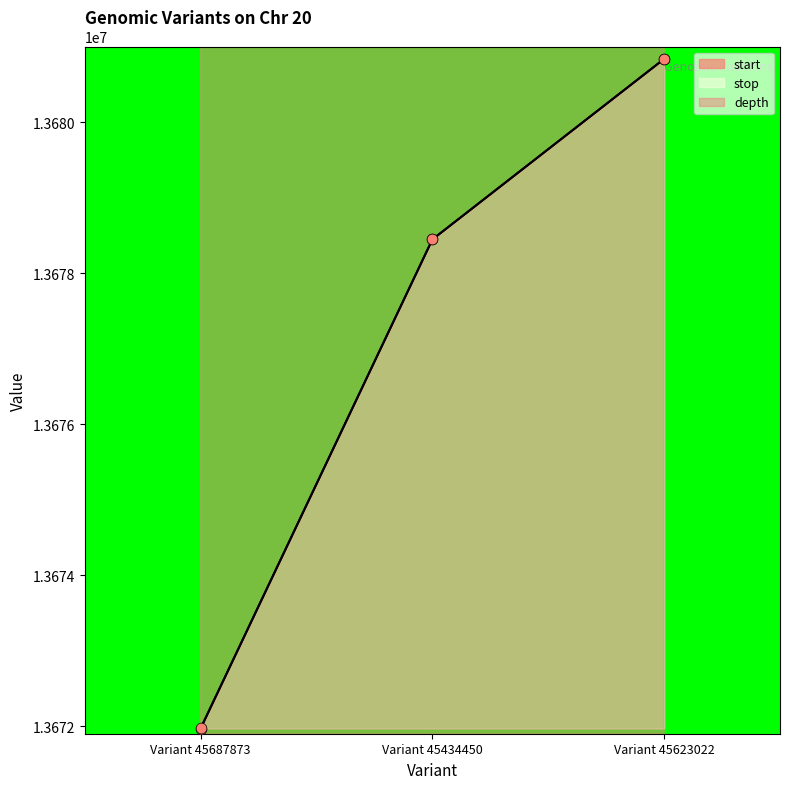

Which series reaches the minimum Y coordinate?

start